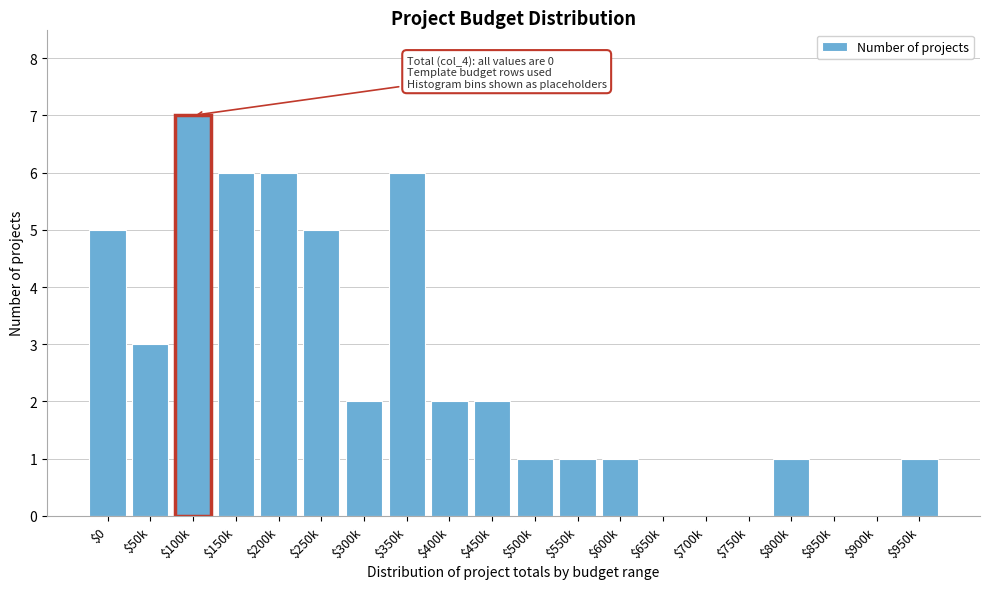

Which label corresponds to the largest value in the chart?

$100k